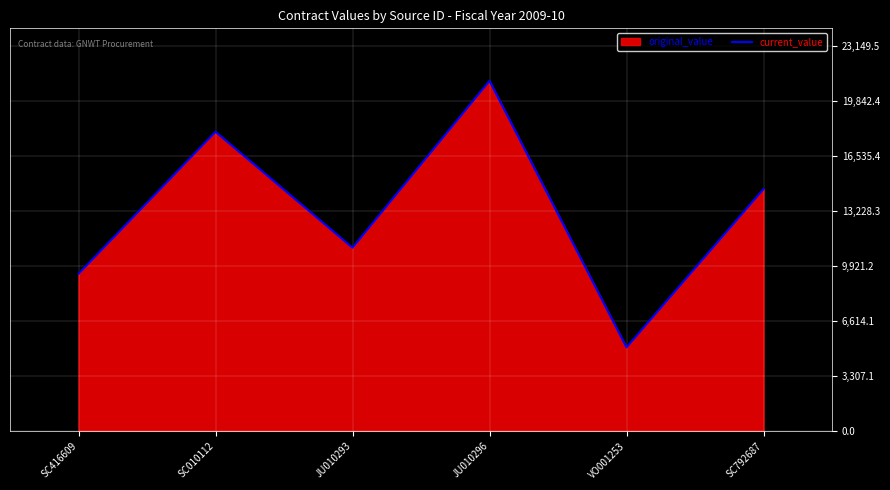

Count the number of data series in this chart.

1